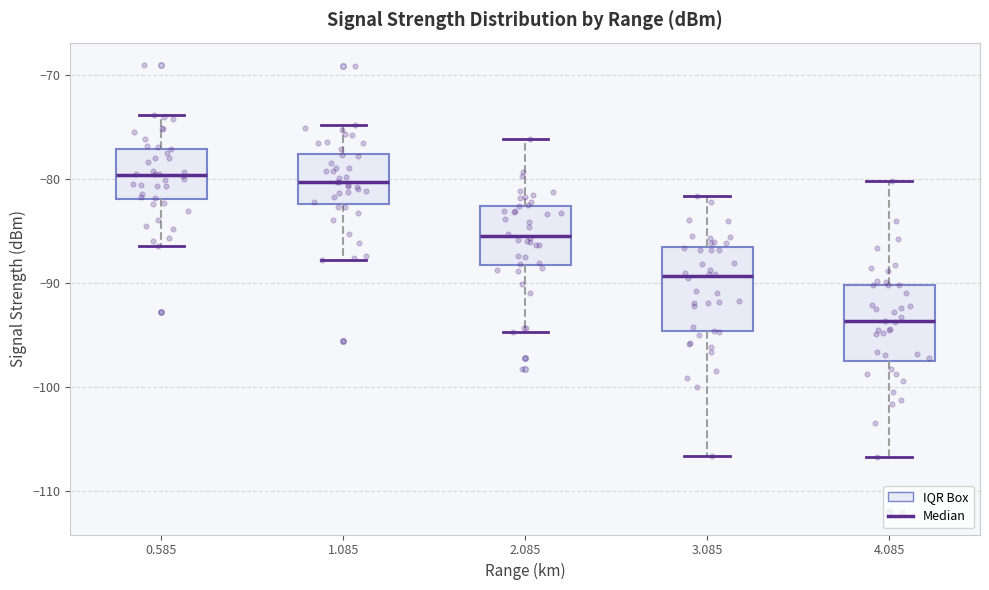

Where is the upper edge of the box at x = 0.585 on the y-axis? The values are not printed on the chart, so give them approximately, as read against the axis.

-77